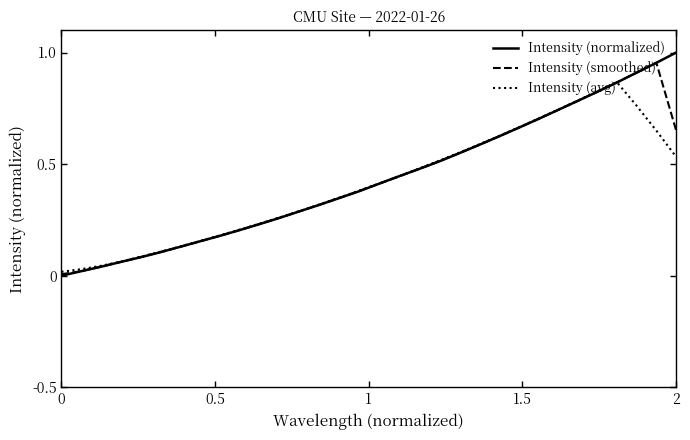

How many times do Intensity (avg) and Intensity (normalized) cross each other?

1